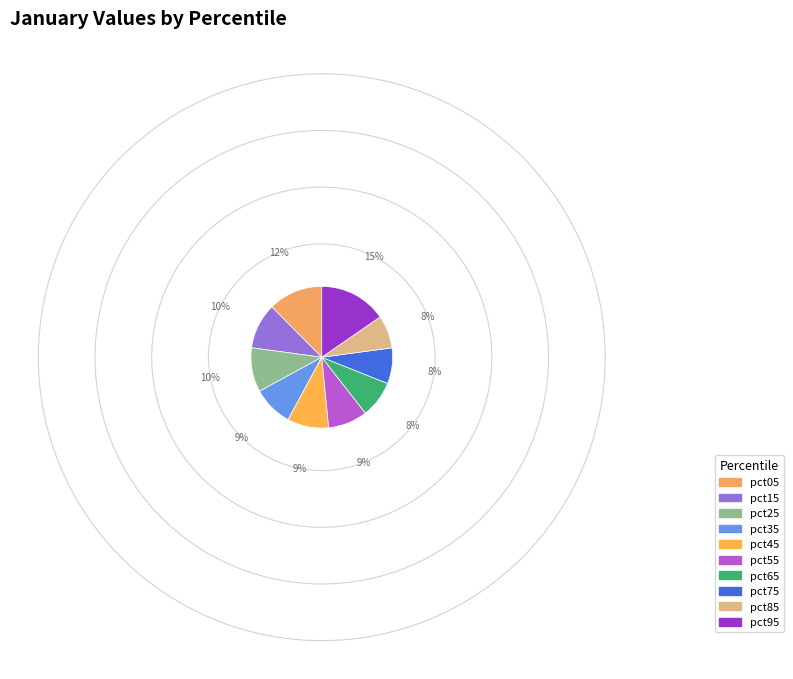

Which category has the smallest portion of the pie?

pct85